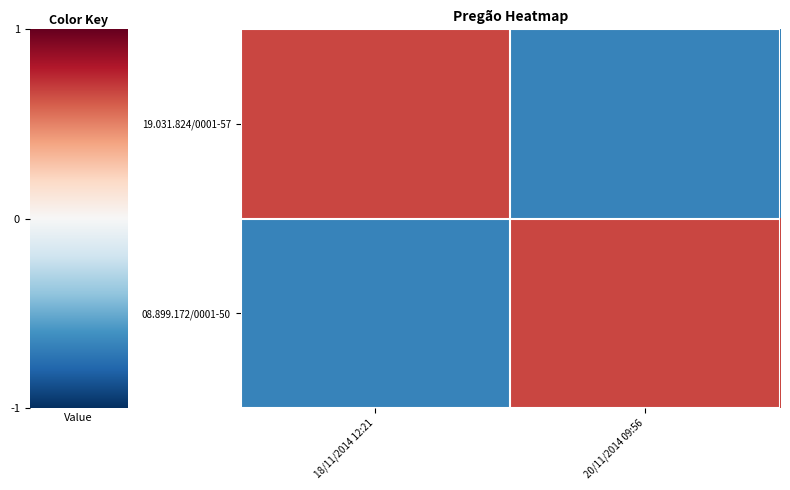

Which series has the largest total across all categories?

19.031.824/0001-57